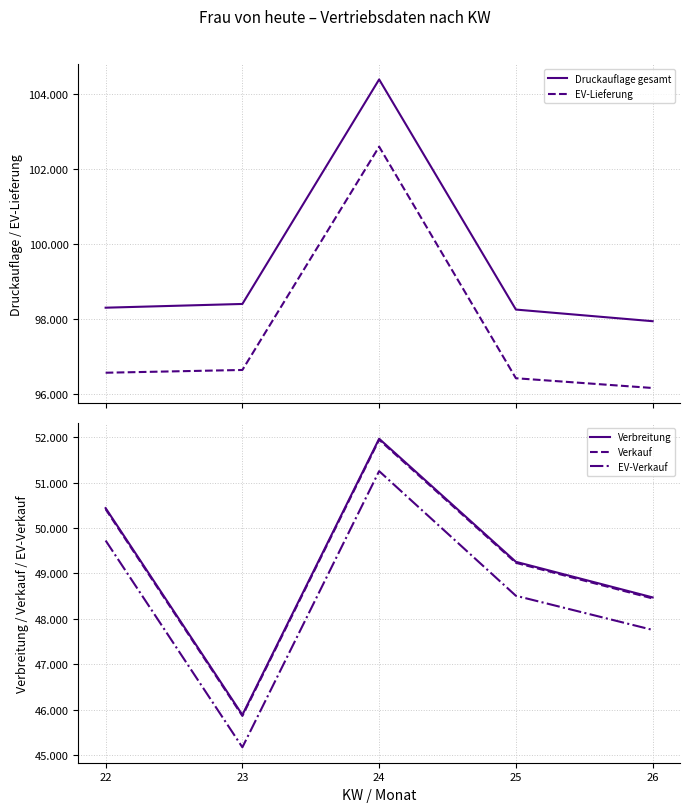

Is this an area chart (filled region under the line)?

No